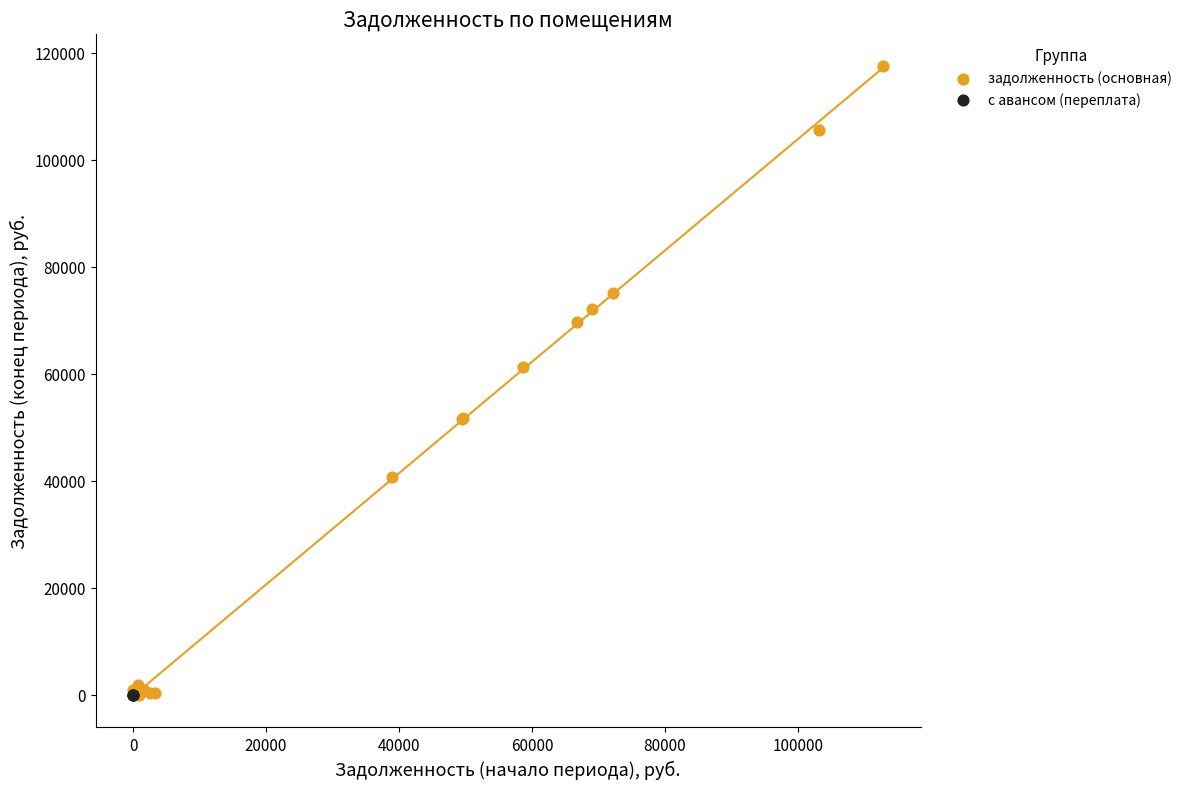

Which series has the largest Y range (max minus min)?

задолженность (основная)